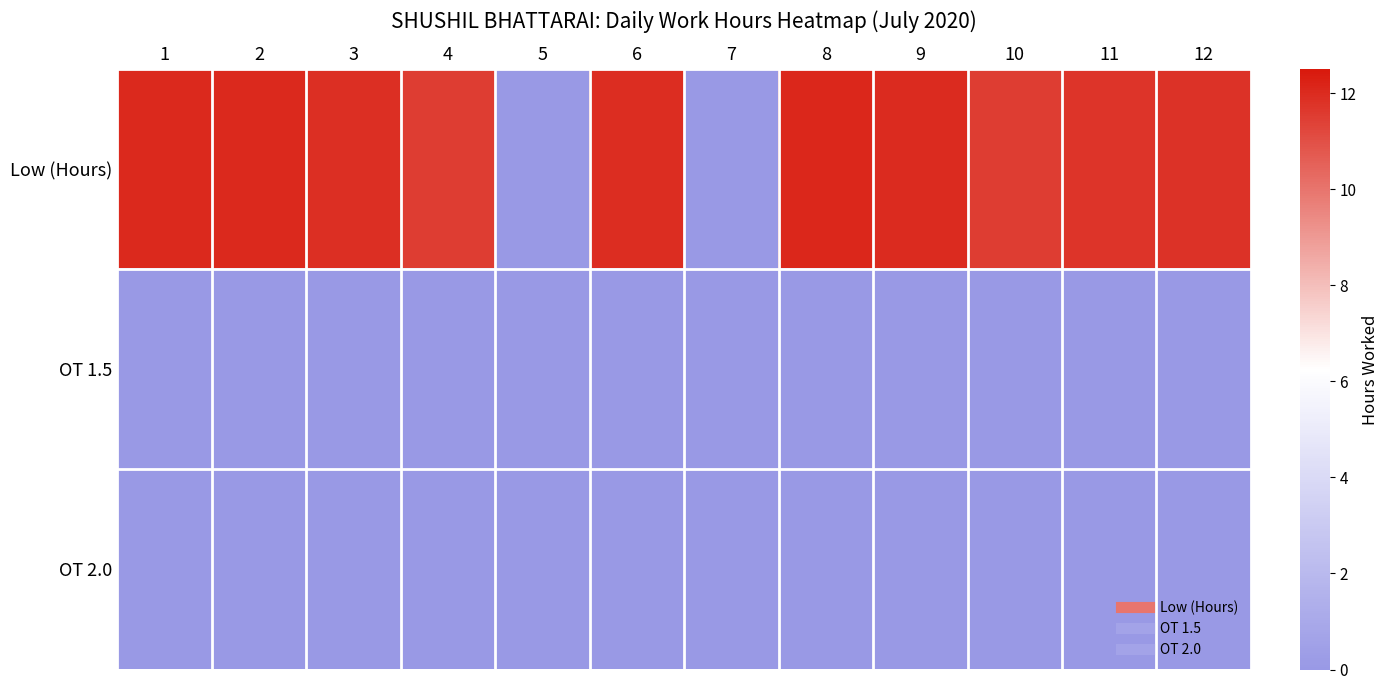

Reading left to right, extract all data points from this chart.

Low (Hours): 1=12.1	2=12.0	3=11.9	4=11.5	5=0.0	6=11.9	7=0.0	8=12.1	9=12.0	10=11.5	11=11.7	12=11.8
OT 1.5: 1=0.0	2=0.0	3=0.0	4=0.0	5=0.0	6=0.0	7=0.0	8=0.0	9=0.0	10=0.0	11=0.0	12=0.0
OT 2.0: 1=0.0	2=0.0	3=0.0	4=0.0	5=0.0	6=0.0	7=0.0	8=0.0	9=0.0	10=0.0	11=0.0	12=0.0